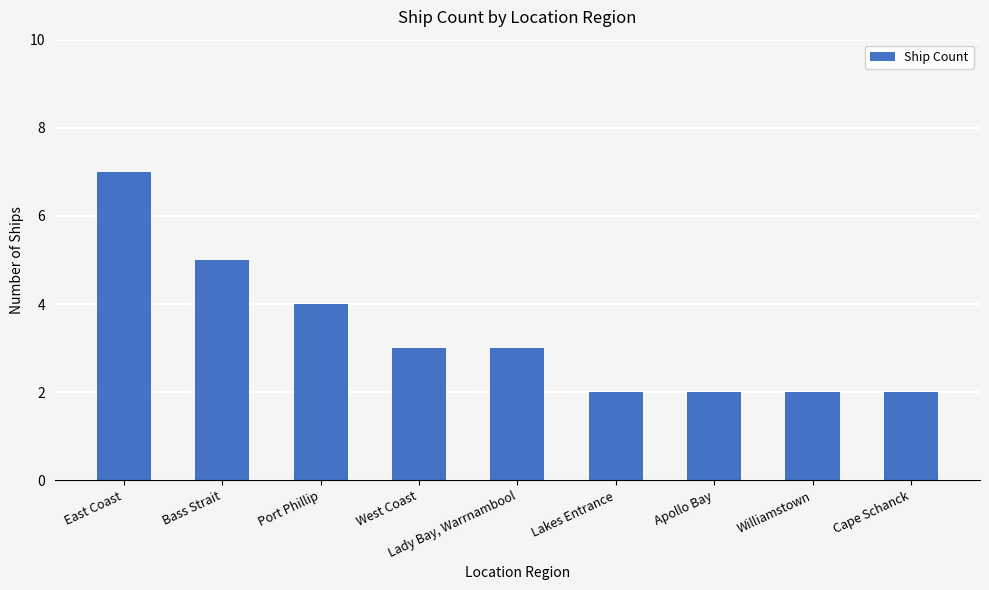

Are the bars grouped side by side (vs. stacked)?

No